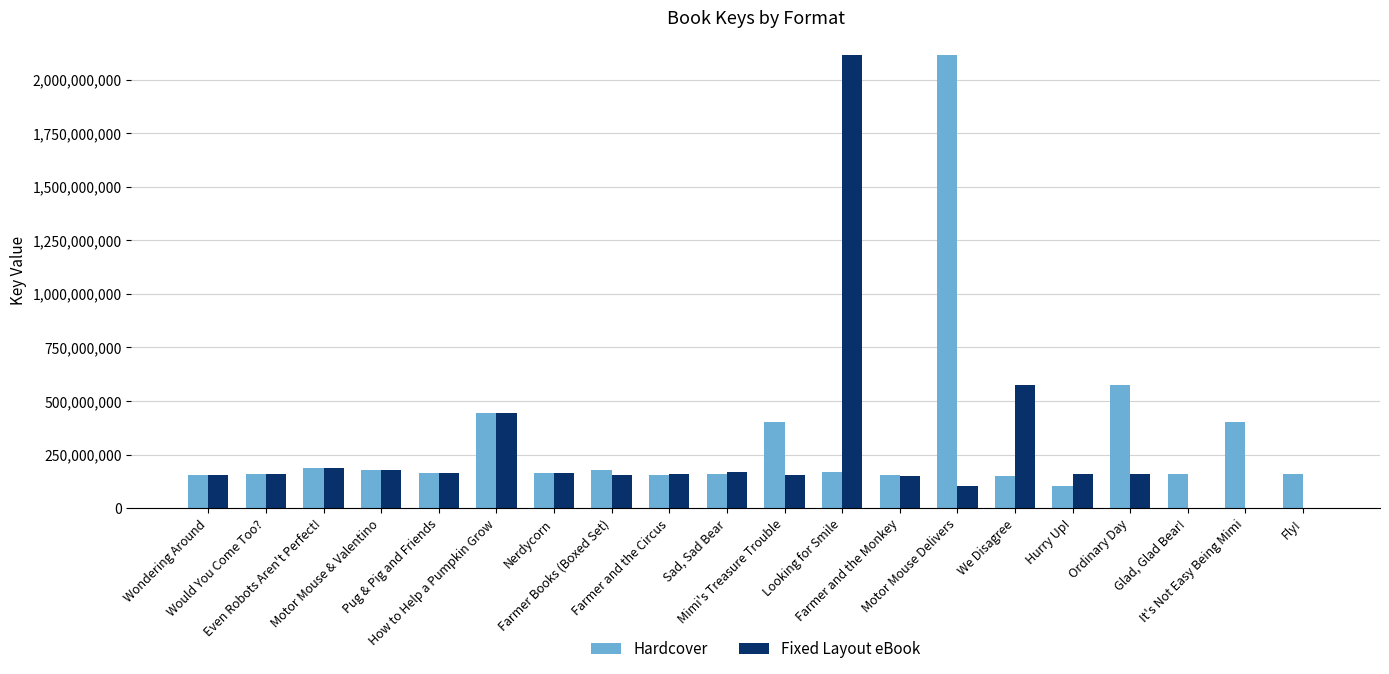

What is the greatest value displayed?

2116898537